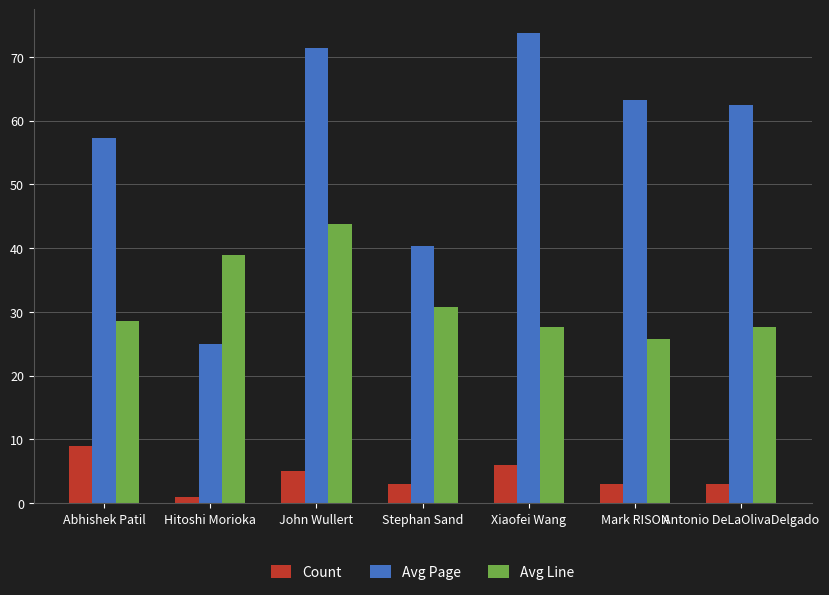

Reading left to right, what are all the values shown in this chart?

Count: 9.0	1.0	5.0	3.0	6.0	3.0	3.0
Avg Page: 57.3	25.0	71.4	40.3	73.8	63.3	62.4
Avg Line: 28.6	39.0	43.8	30.7	27.7	25.7	27.7